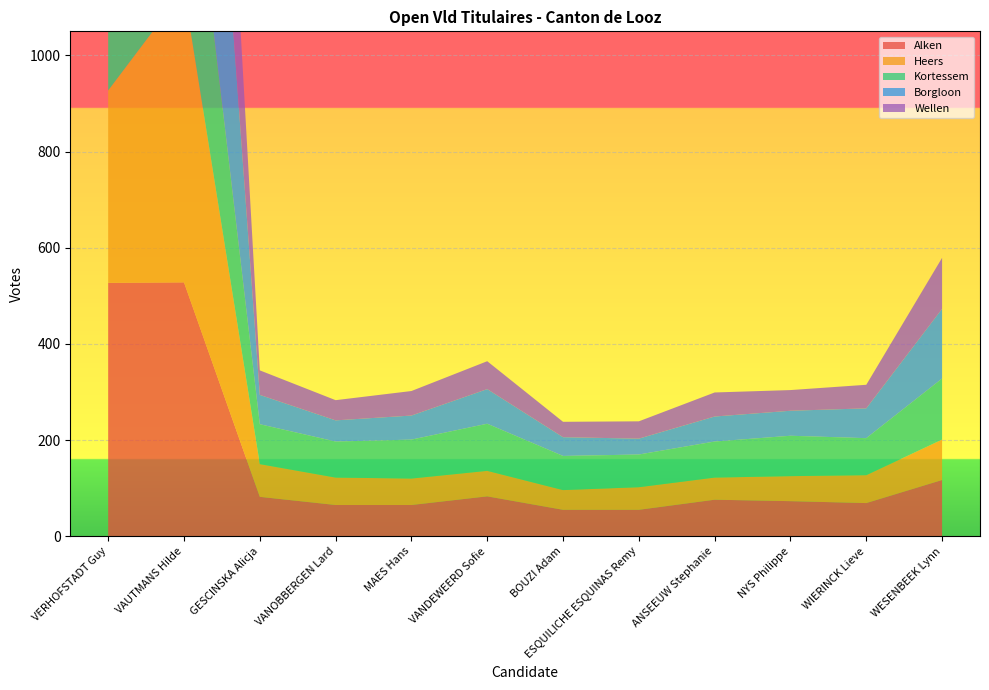

Reading right to left, transcribe all the data shown in this chart.

Alken: WESENBEEK Lynn=117	WIERINCK Lieve=69	NYS Philippe=73	ANSEEUW Stephanie=76	ESQUILICHE ESQUINAS Remy=55	BOUZI Adam=55	VANDEWEERD Sofie=83	MAES Hans=65	VANOBBERGEN Lard=65	GESCINSKA Alicja=82	VAUTMANS Hilde=528	VERHOFSTADT Guy=527
Heers: WESENBEEK Lynn=84	WIERINCK Lieve=58	NYS Philippe=52	ANSEEUW Stephanie=46	ESQUILICHE ESQUINAS Remy=47	BOUZI Adam=41	VANDEWEERD Sofie=53	MAES Hans=55	VANOBBERGEN Lard=57	GESCINSKA Alicja=68	VAUTMANS Hilde=608	VERHOFSTADT Guy=400
Kortessem: WESENBEEK Lynn=127	WIERINCK Lieve=77	NYS Philippe=84	ANSEEUW Stephanie=75	ESQUILICHE ESQUINAS Remy=68	BOUZI Adam=71	VANDEWEERD Sofie=98	MAES Hans=81	VANOBBERGEN Lard=75	GESCINSKA Alicja=83	VAUTMANS Hilde=437	VERHOFSTADT Guy=494
Borgloon: WESENBEEK Lynn=145	WIERINCK Lieve=62	NYS Philippe=52	ANSEEUW Stephanie=52	ESQUILICHE ESQUINAS Remy=33	BOUZI Adam=39	VANDEWEERD Sofie=72	MAES Hans=50	VANOBBERGEN Lard=44	GESCINSKA Alicja=61	VAUTMANS Hilde=882	VERHOFSTADT Guy=642
Wellen: WESENBEEK Lynn=106	WIERINCK Lieve=49	NYS Philippe=43	ANSEEUW Stephanie=50	ESQUILICHE ESQUINAS Remy=36	BOUZI Adam=32	VANDEWEERD Sofie=58	MAES Hans=51	VANOBBERGEN Lard=42	GESCINSKA Alicja=51	VAUTMANS Hilde=679	VERHOFSTADT Guy=422